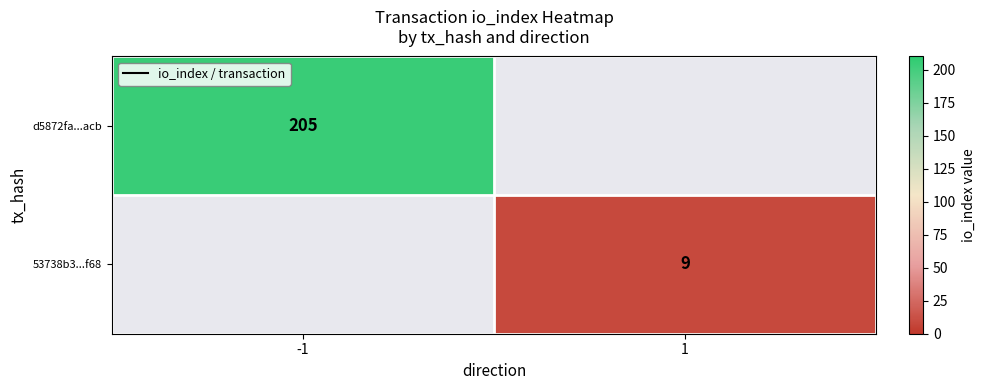

True or false: d5872fa...acb has a value of 344 at -1.

False